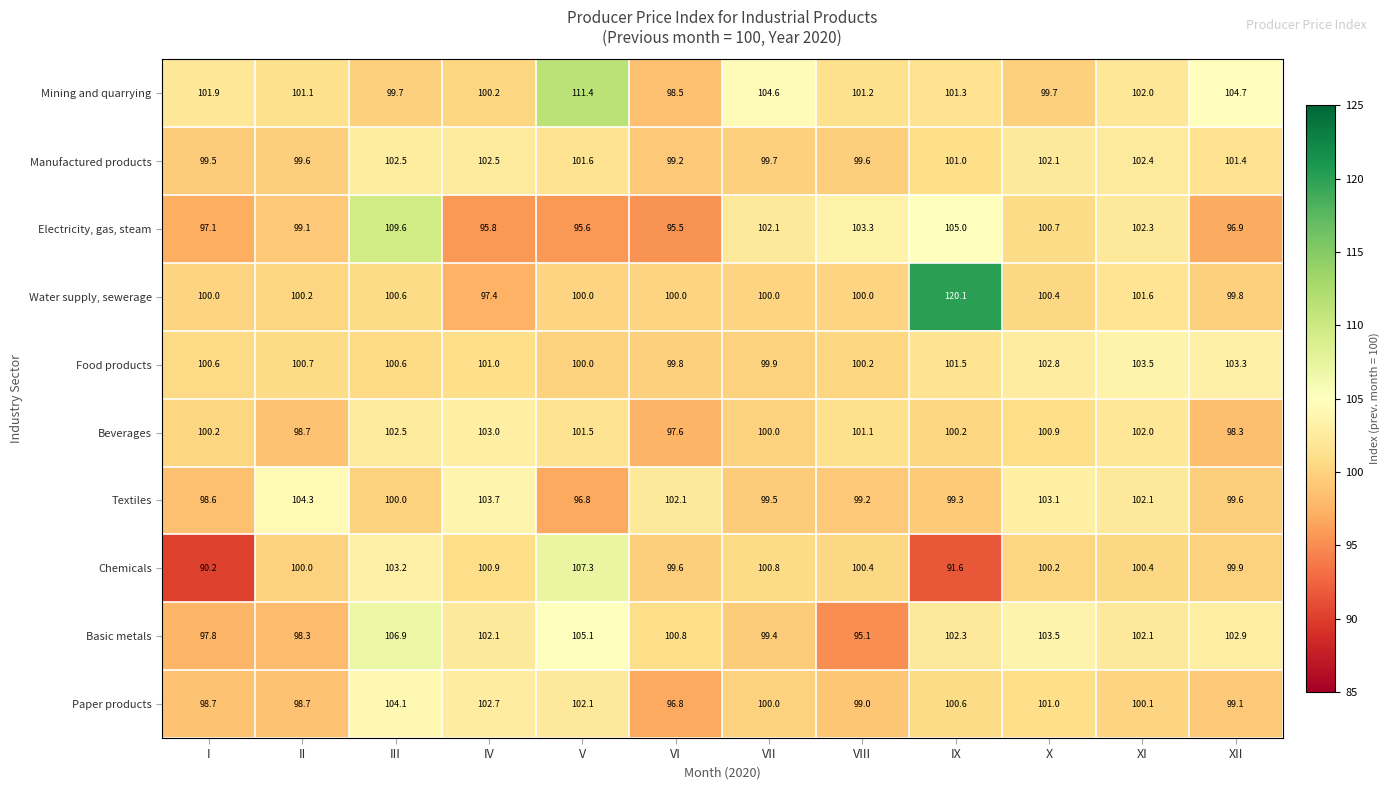

True or false: Beverages has a value of 101.1 at VIII.

True